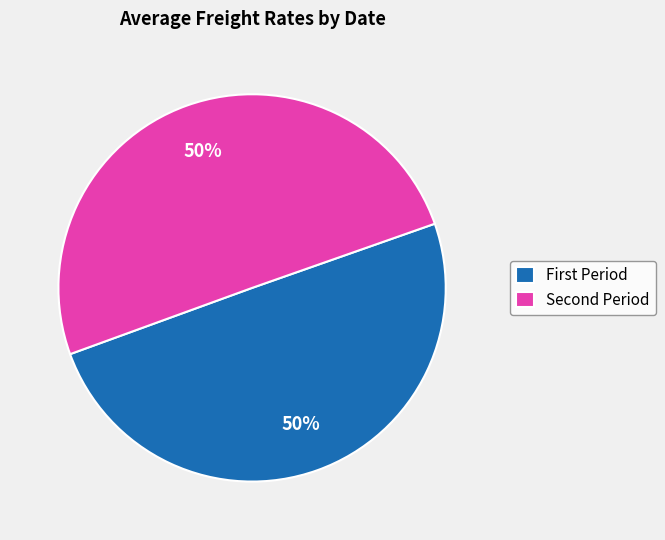

To the nearest percent, what is the average slice percentage?

50%